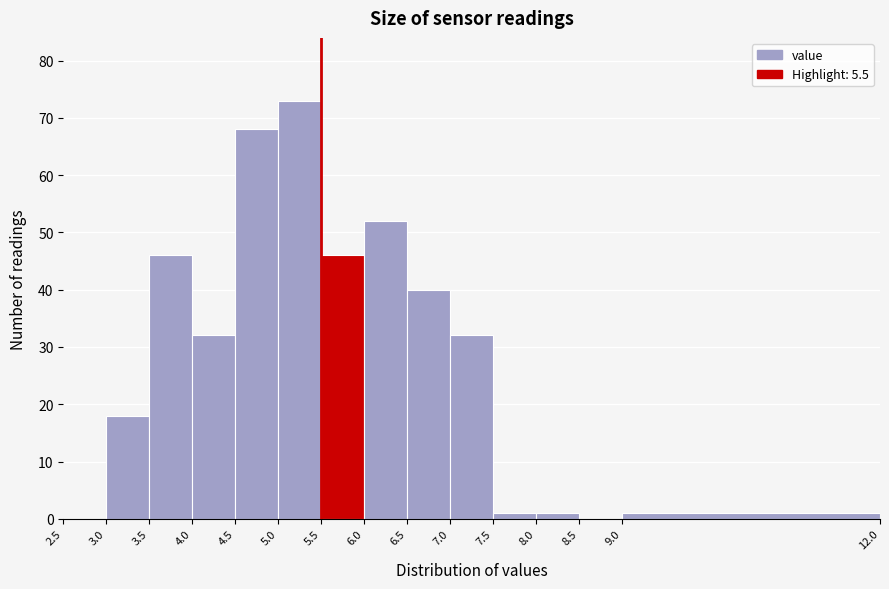

Reading left to right, transcribe this chart: for each bar, give the range it covers on the x-axis and its height. The values are not printed on the chart, so give them approximately, as read against the axis.

2.5 to 3.0: 0
3.0 to 3.5: 18
3.5 to 4.0: 46
4.0 to 4.5: 32
4.5 to 5.0: 68
5.0 to 5.5: 73
5.5 to 6.0: 46
6.0 to 6.5: 52
6.5 to 7.0: 40
7.0 to 7.5: 32
7.5 to 8.0: 1
8.0 to 8.5: 1
8.5 to 9.0: 0
9.0 to 12.0: 1